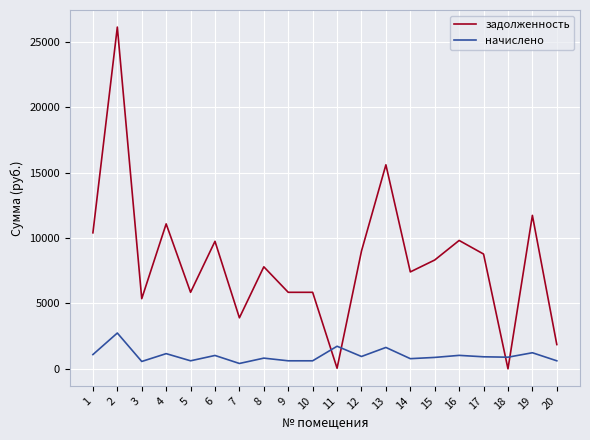

True or false: задолженность has a value of 15592.3 at 13.

True